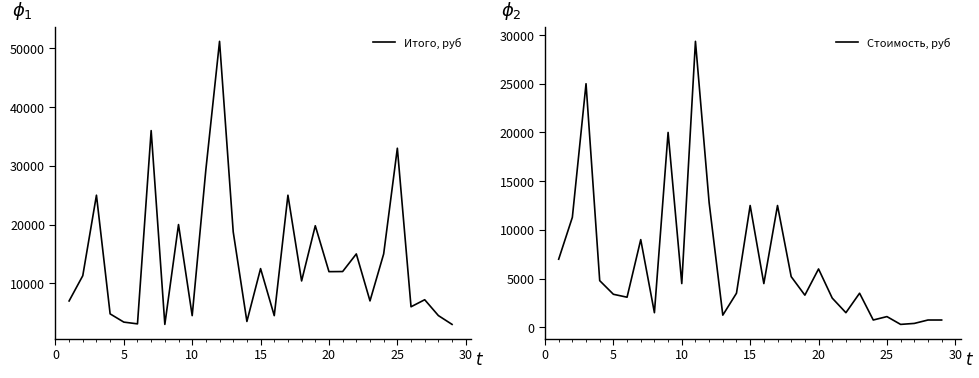

How many distinct data groups are displayed?

2